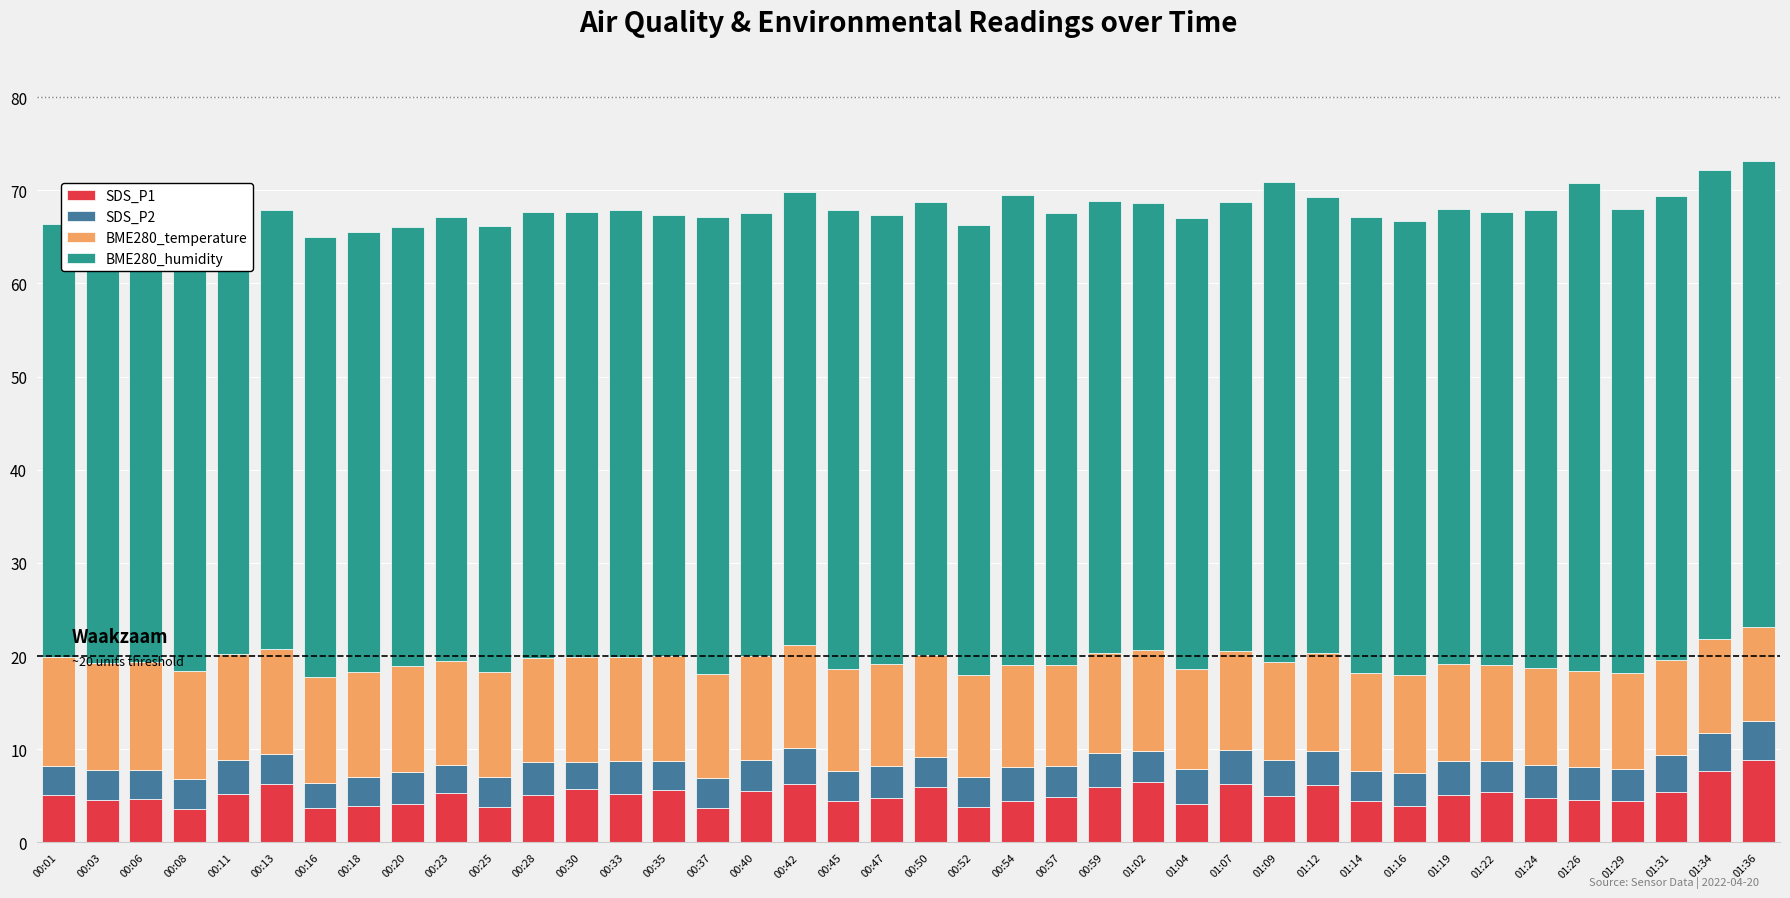

List the labels in order of SDS_P2 value, largest first.

01:36, 01:34, 01:31, 00:42, 01:09, 01:04, 01:19, 00:54, 01:12, 00:59, 00:11, 01:07, 01:24, 00:33, 01:16, 01:26, 00:47, 00:20, 00:28, 01:29, 01:02, 01:22, 00:40, 00:57, 00:37, 00:08, 00:25, 00:45, 00:50, 00:13, 00:52, 00:03, 00:35, 01:14, 00:06, 00:18, 00:01, 00:23, 00:30, 00:16